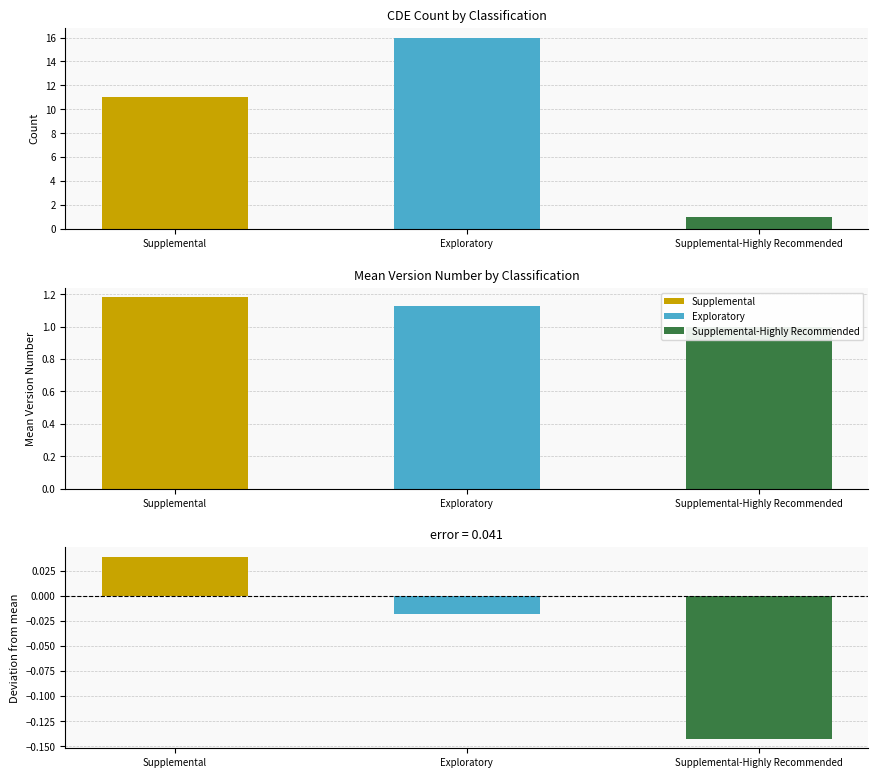

How many data points does each series have?

3